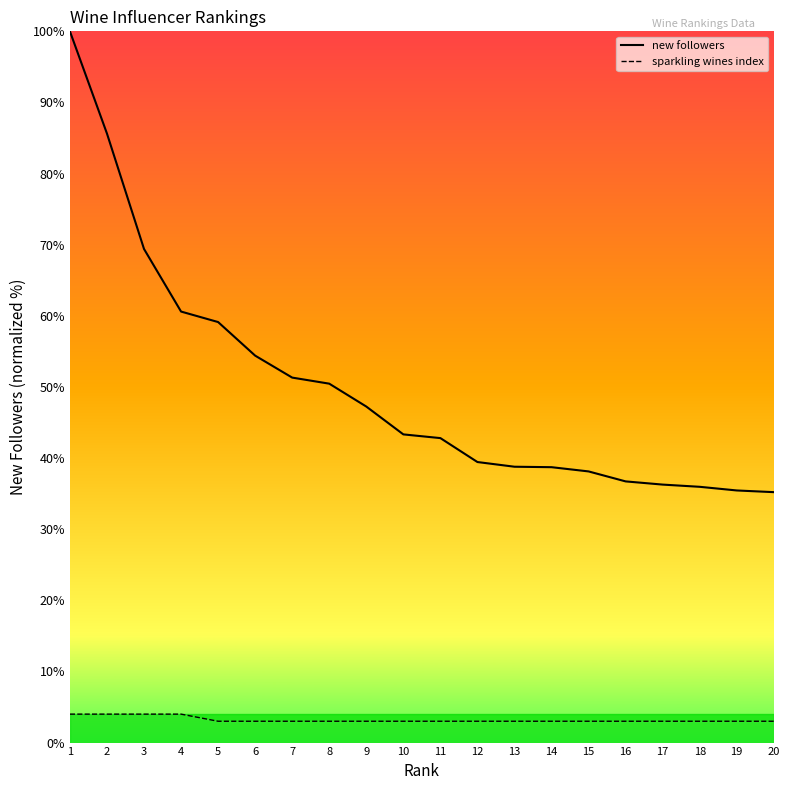

At which label does new followers first exceed 43?

1